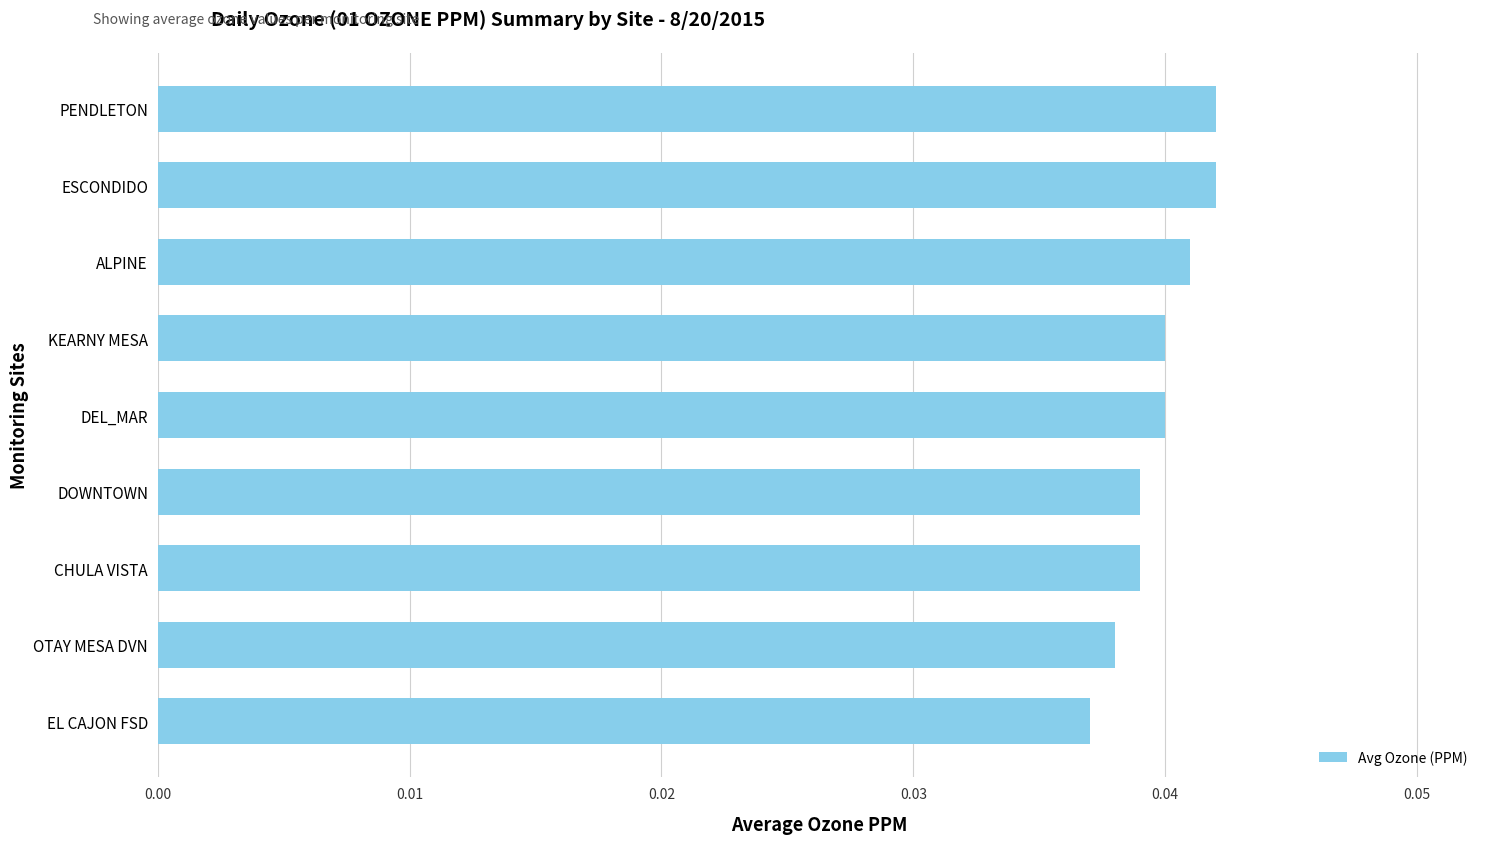

How many bars are there in total?

9